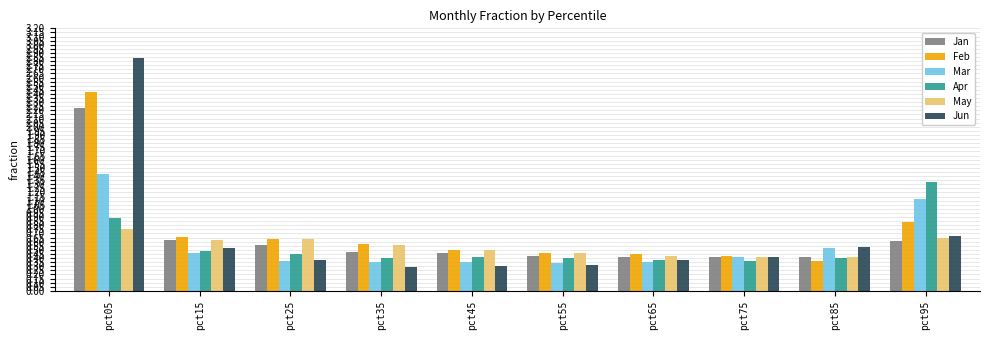

How many bars are there in total?

60